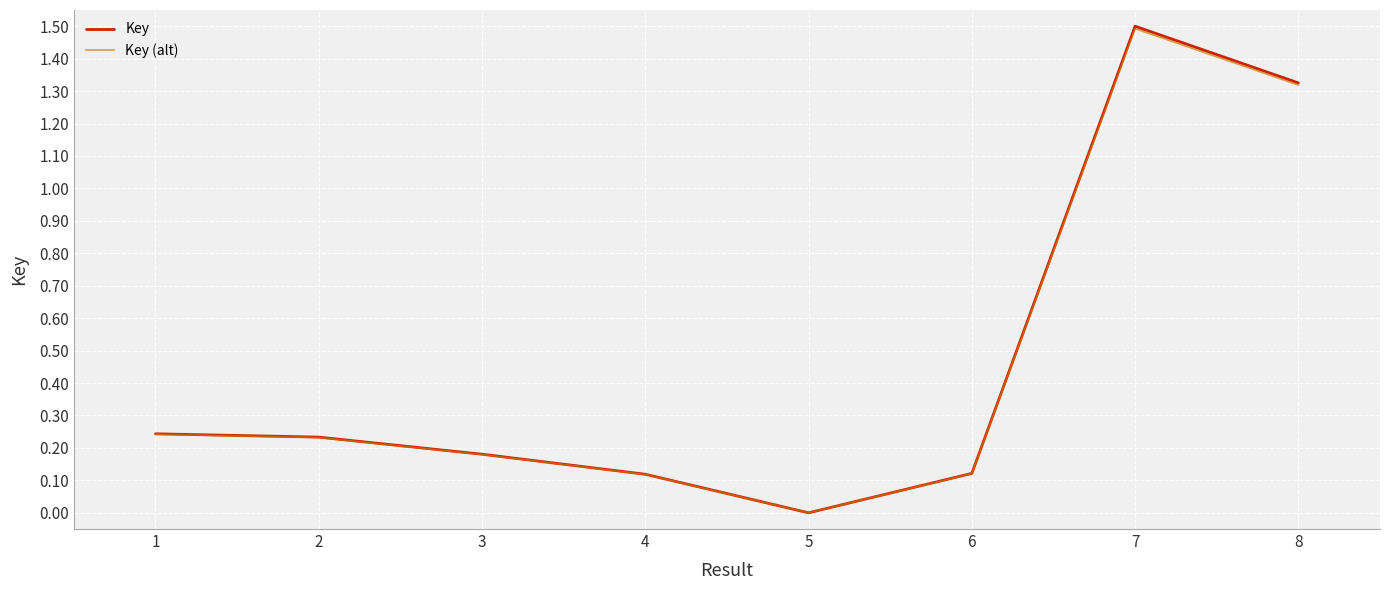

Does the chart have visible grid lines?

Yes